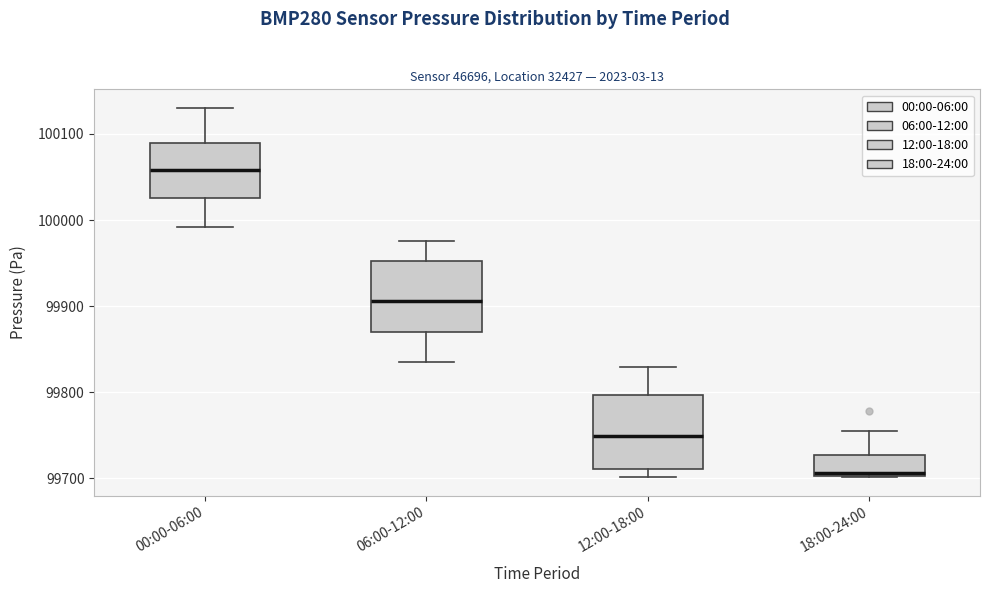

Which box's median line is the highest?

00:00-06:00